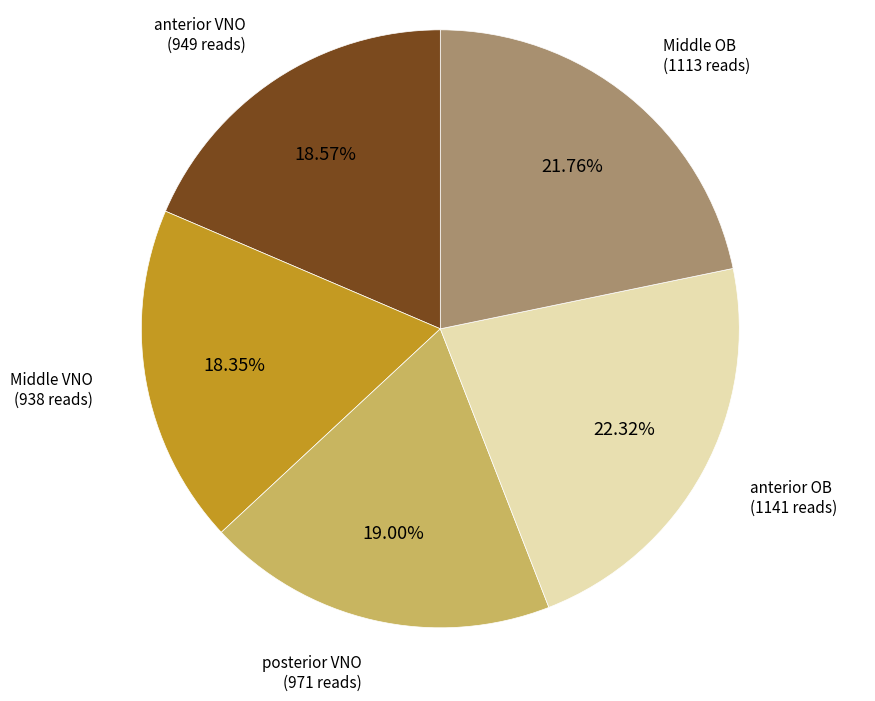

Is there a majority slice in this chart?

No